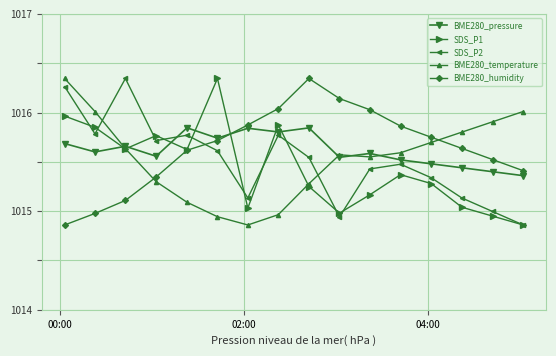

What are all the series names shown in the legend?

BME280_pressure, SDS_P1, SDS_P2, BME280_temperature, BME280_humidity